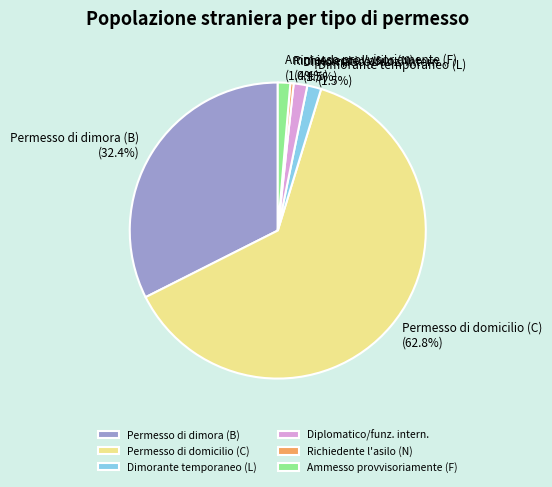

Which category accounts for the majority?

Permesso di domicilio (C)